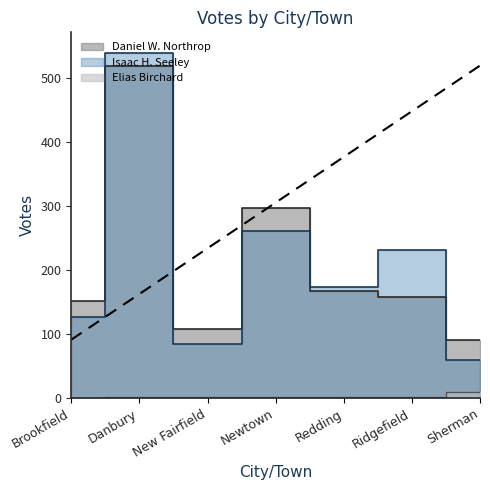

What is the approximate value of Elias Birchard at Sherman?

10